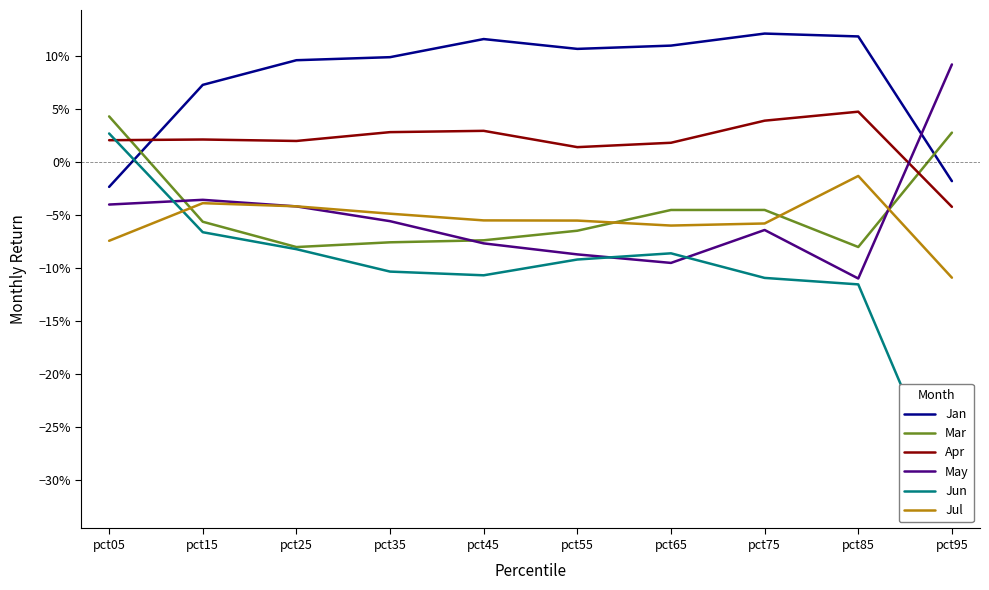

Reading right to left, what are all the values shown in this chart?

Jan: pct95=-0.0	pct85=0.1	pct75=0.1	pct65=0.1	pct55=0.1	pct45=0.1	pct35=0.1	pct25=0.1	pct15=0.1	pct05=-0.0
Mar: pct95=0.0	pct85=-0.1	pct75=-0.0	pct65=-0.0	pct55=-0.1	pct45=-0.1	pct35=-0.1	pct25=-0.1	pct15=-0.1	pct05=0.0
Apr: pct95=-0.0	pct85=0.0	pct75=0.0	pct65=0.0	pct55=0.0	pct45=0.0	pct35=0.0	pct25=0.0	pct15=0.0	pct05=0.0
May: pct95=0.1	pct85=-0.1	pct75=-0.1	pct65=-0.1	pct55=-0.1	pct45=-0.1	pct35=-0.1	pct25=-0.0	pct15=-0.0	pct05=-0.0
Jun: pct95=-0.3	pct85=-0.1	pct75=-0.1	pct65=-0.1	pct55=-0.1	pct45=-0.1	pct35=-0.1	pct25=-0.1	pct15=-0.1	pct05=0.0
Jul: pct95=-0.1	pct85=-0.0	pct75=-0.1	pct65=-0.1	pct55=-0.1	pct45=-0.1	pct35=-0.0	pct25=-0.0	pct15=-0.0	pct05=-0.1